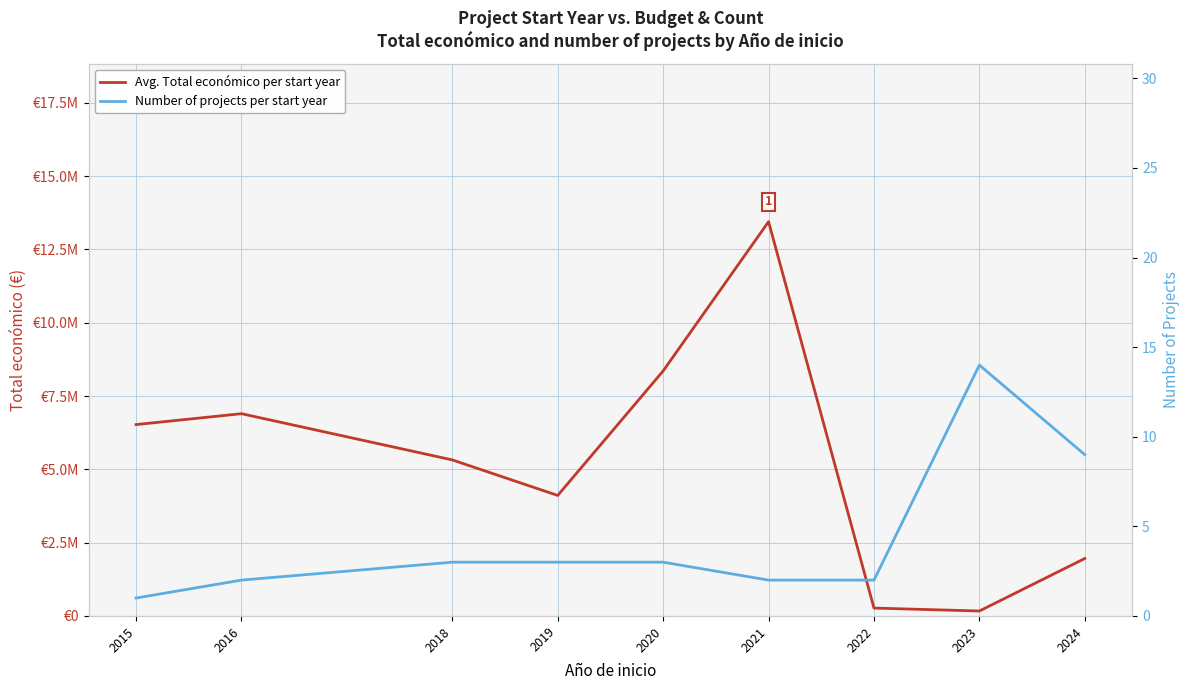

What is the value of the Avg. Total económico per start year point at the 6th from the left?

13444234.0